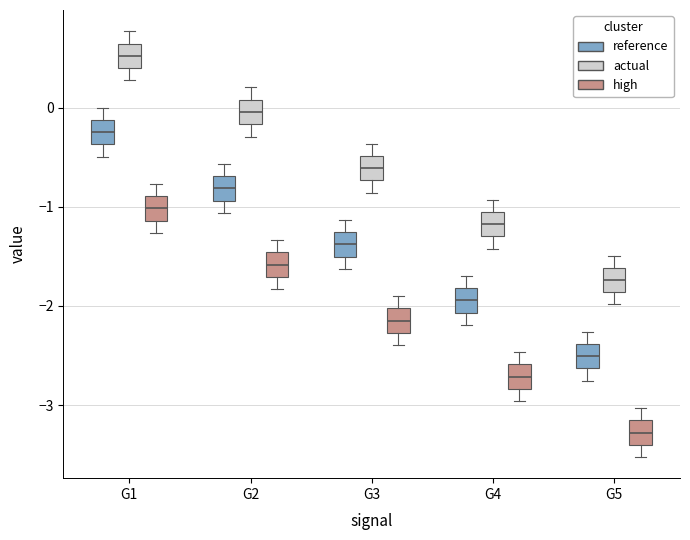

Reading left to right, transcribe this box plot: for each box, give where its median line is, the range the box spans, and where its two whiskers end, as read against the y-axis. The values are not printed on the chart, so give them approximately, as read against the axis.

G1 (reference): median -0.2, box -0.4 to -0.1, whiskers -0.5 to 0.0
G1 (actual): median 0.5, box 0.4 to 0.6, whiskers 0.3 to 0.8
G1 (high): median -1.0, box -1.1 to -0.9, whiskers -1.3 to -0.8
G2 (reference): median -0.8, box -0.9 to -0.7, whiskers -1.1 to -0.6
G2 (actual): median 0.0, box -0.2 to 0.1, whiskers -0.3 to 0.2
G2 (high): median -1.6, box -1.7 to -1.5, whiskers -1.8 to -1.3
G3 (reference): median -1.4, box -1.5 to -1.3, whiskers -1.6 to -1.1
G3 (actual): median -0.6, box -0.7 to -0.5, whiskers -0.9 to -0.4
G3 (high): median -2.1, box -2.3 to -2.0, whiskers -2.4 to -1.9
G4 (reference): median -1.9, box -2.1 to -1.8, whiskers -2.2 to -1.7
G4 (actual): median -1.2, box -1.3 to -1.1, whiskers -1.4 to -0.9
G4 (high): median -2.7, box -2.8 to -2.6, whiskers -3.0 to -2.5
G5 (reference): median -2.5, box -2.6 to -2.4, whiskers -2.8 to -2.3
G5 (actual): median -1.7, box -1.9 to -1.6, whiskers -2.0 to -1.5
G5 (high): median -3.3, box -3.4 to -3.2, whiskers -3.5 to -3.0